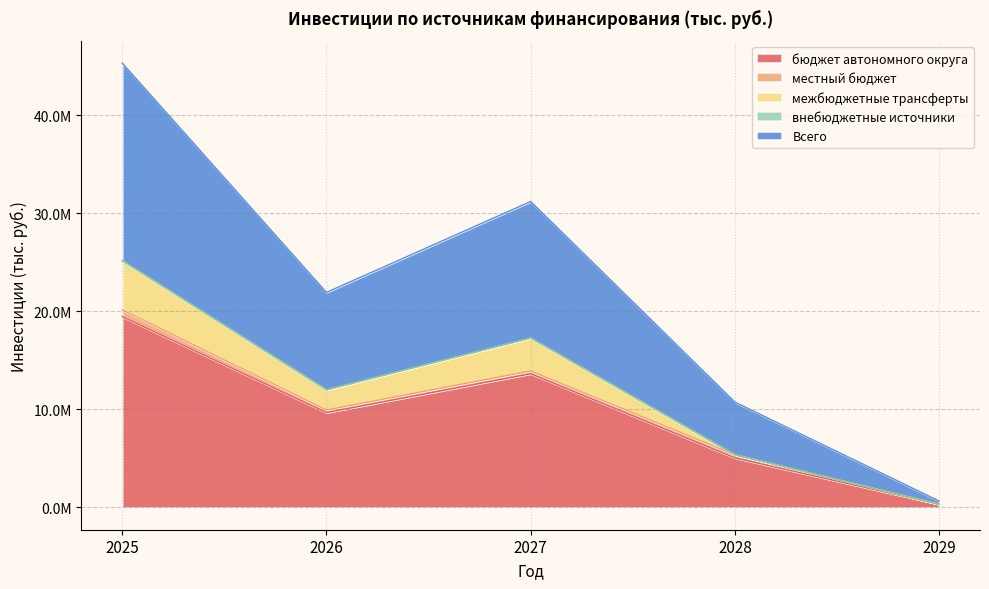

At which category is the sum across all series the highest?

2025